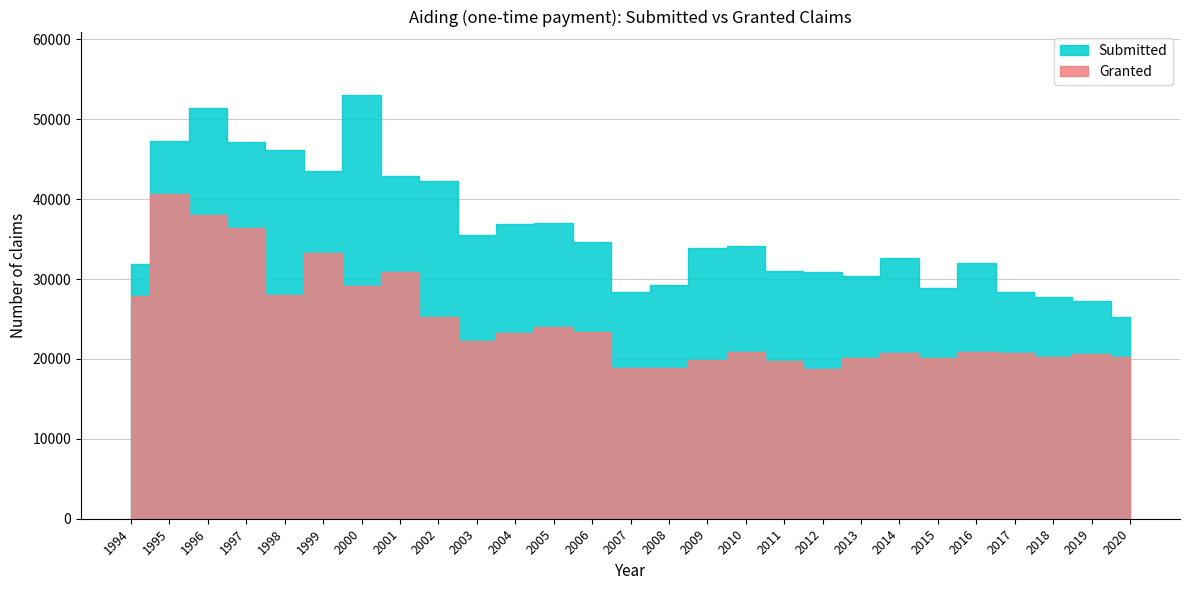

Which series has the largest total across all categories?

Submitted